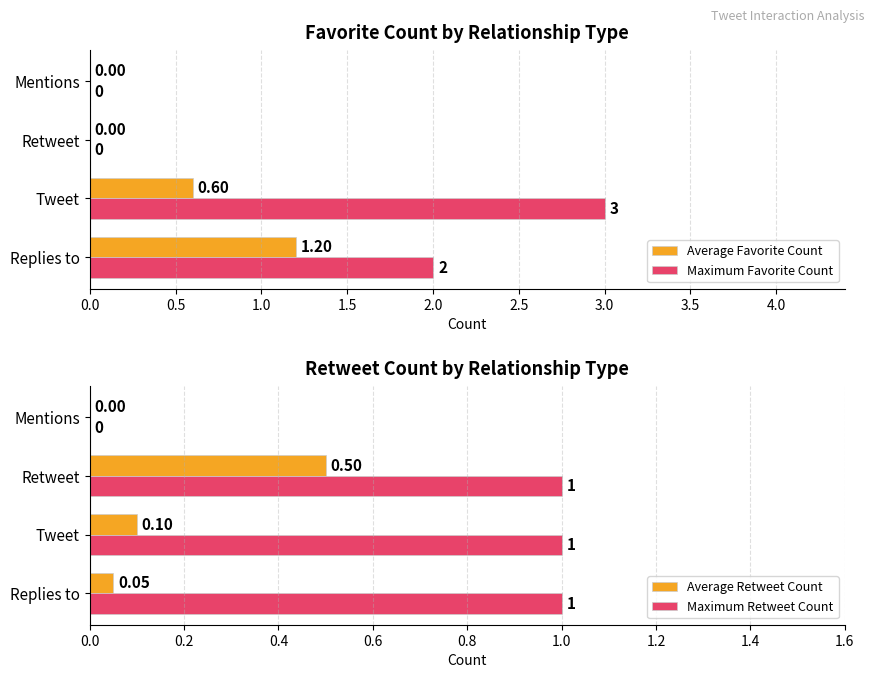

What is the sum of all Maximum Favorite Count values?

5.0